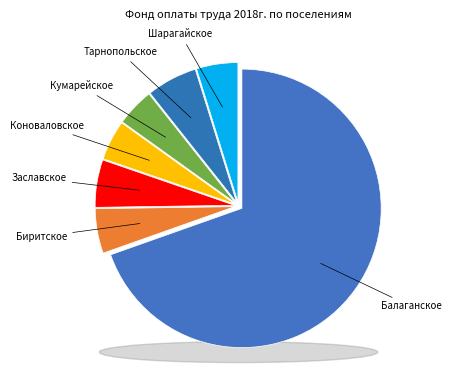

To the nearest percent, what percentage of the pie is Биритское?

5%